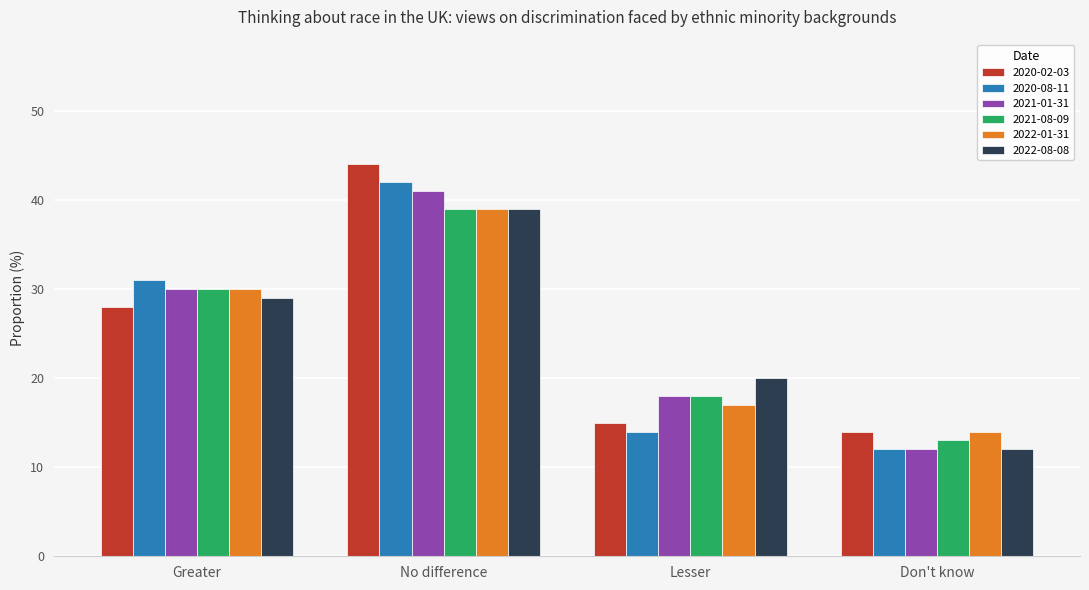

What is the total value across all series at Don't know?

77.0